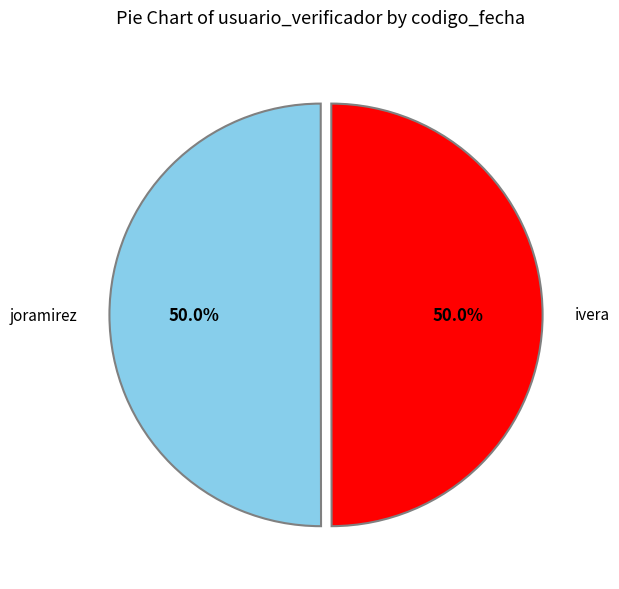

Is it true that ivera is 42% of the pie?

False